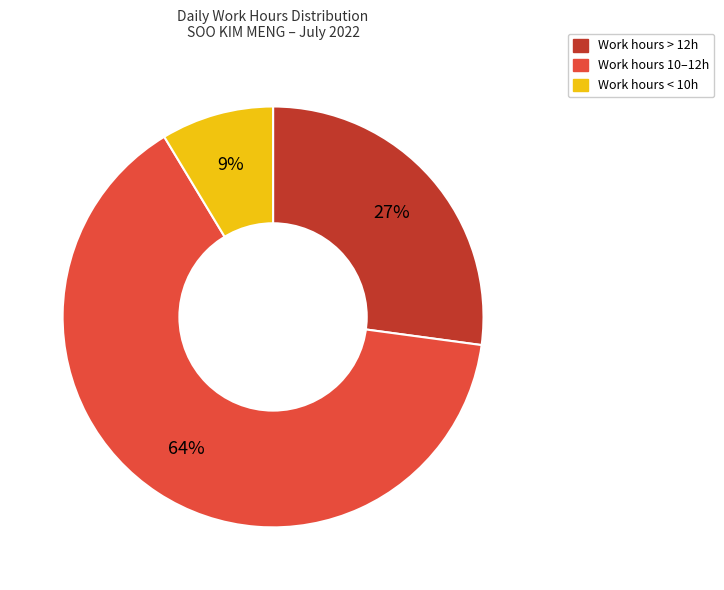

Is there any slice that represents more than half of the pie?

Yes